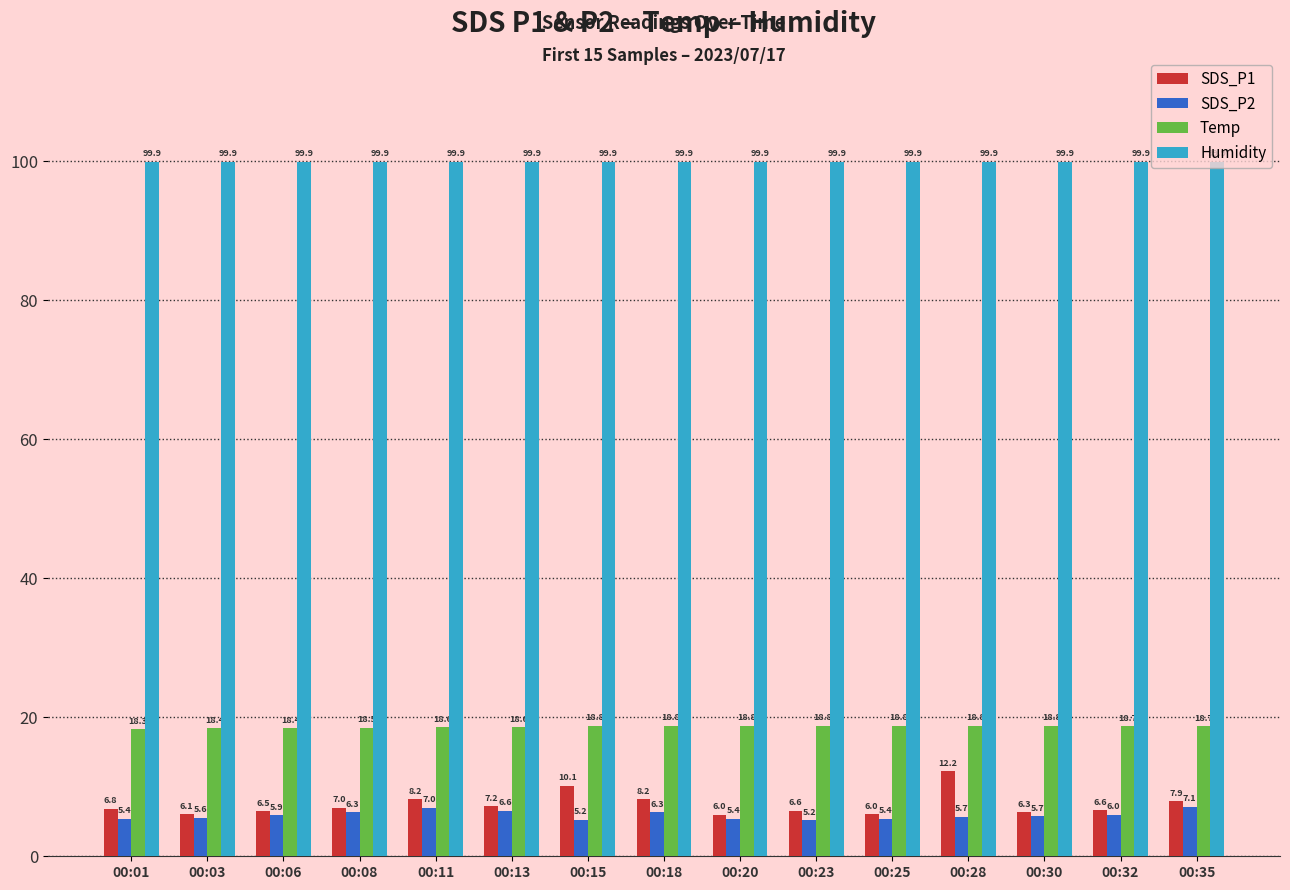

At 00:15, list the series in order from smallest to largest.

SDS_P2, SDS_P1, Temp, Humidity